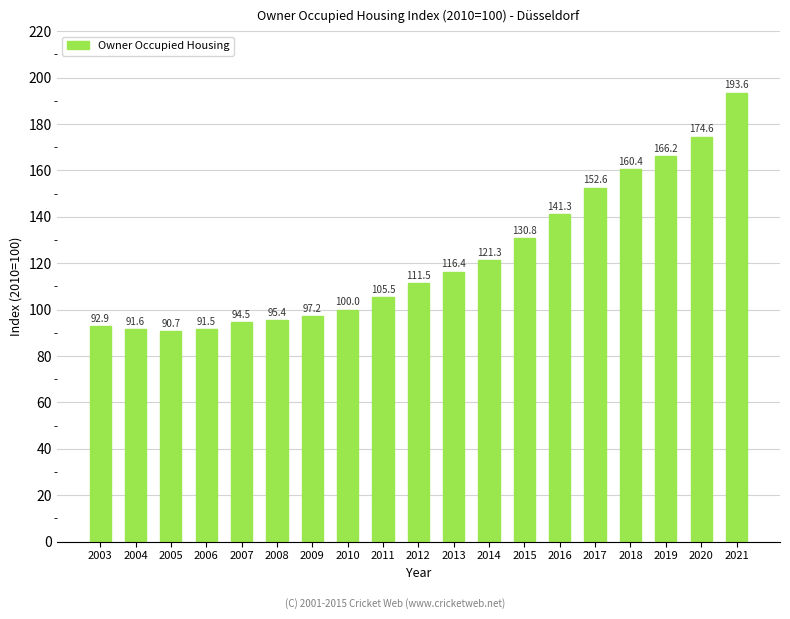

What is the sum of the values at 2016 and 2009?

238.5